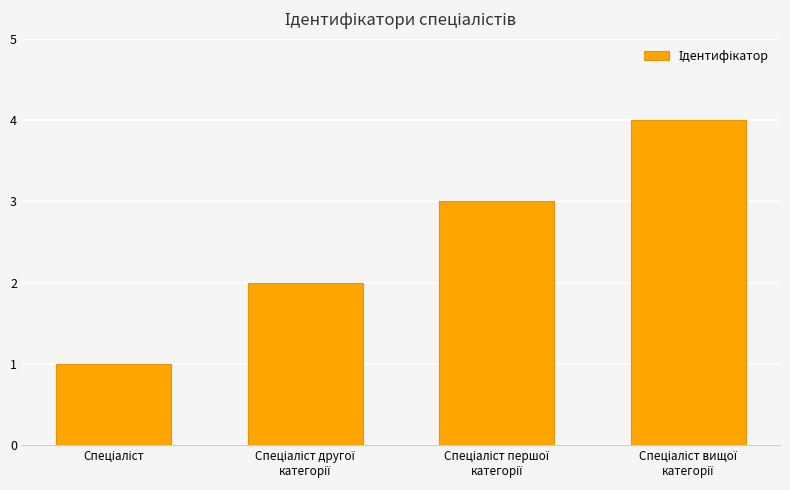

Reading left to right, list all the values displayed in this chart.

1	2	3	4